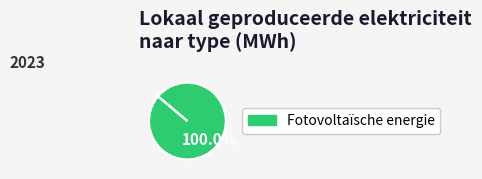

Is there any slice that represents more than half of the pie?

Yes